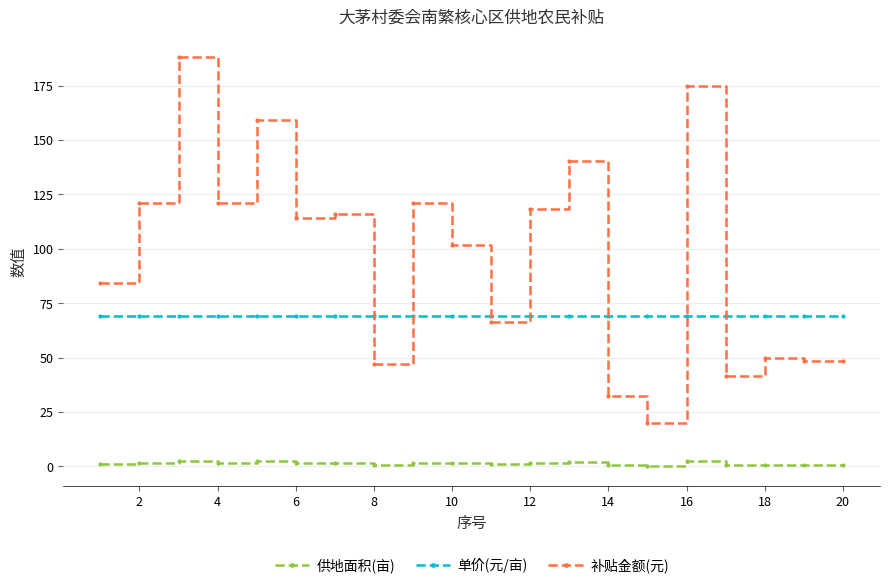

Rank the series by their average value, from highest to lowest.

补贴金额(元), 单价(元/亩), 供地面积(亩)